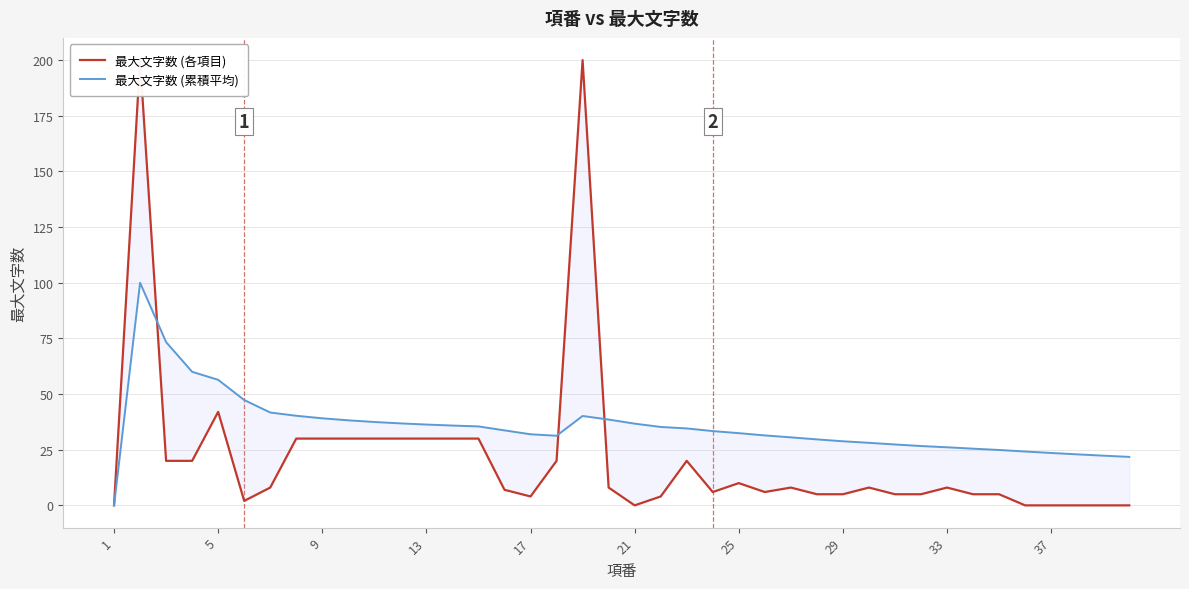

Rank the series by their average value, from lowest to highest.

最大文字数 (各項目), 最大文字数 (累積平均)